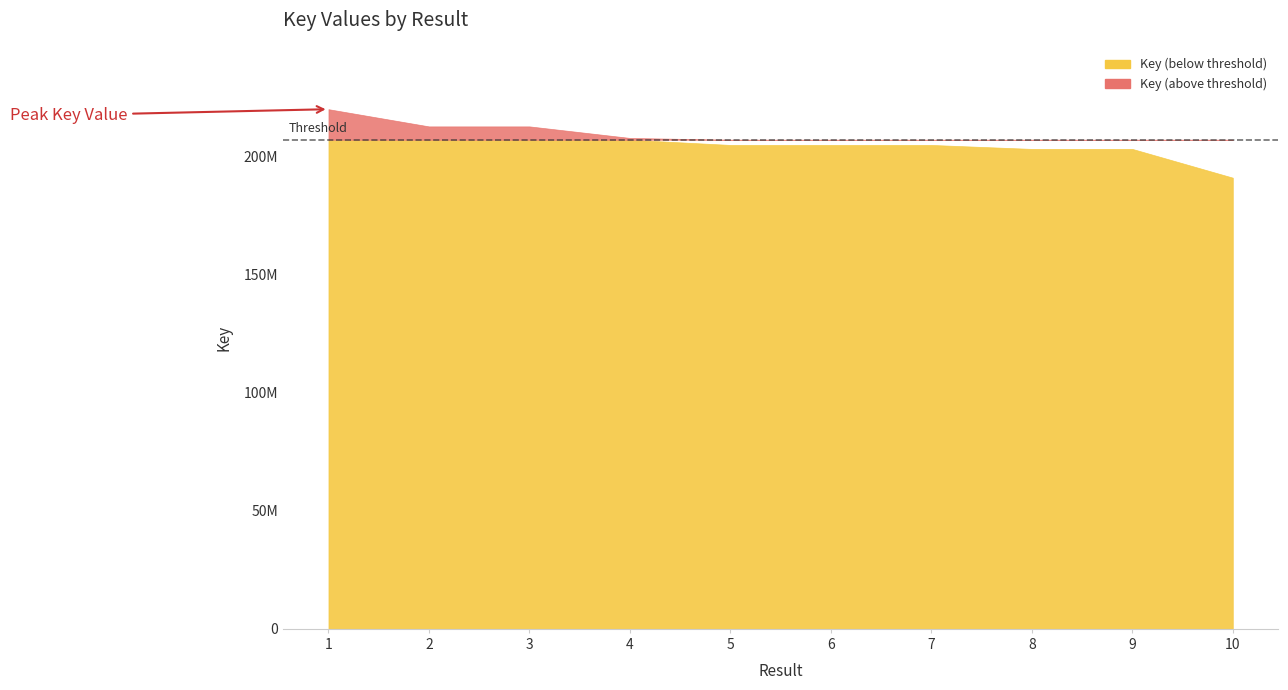

True or false: the data shows 204797815 at 7.

True